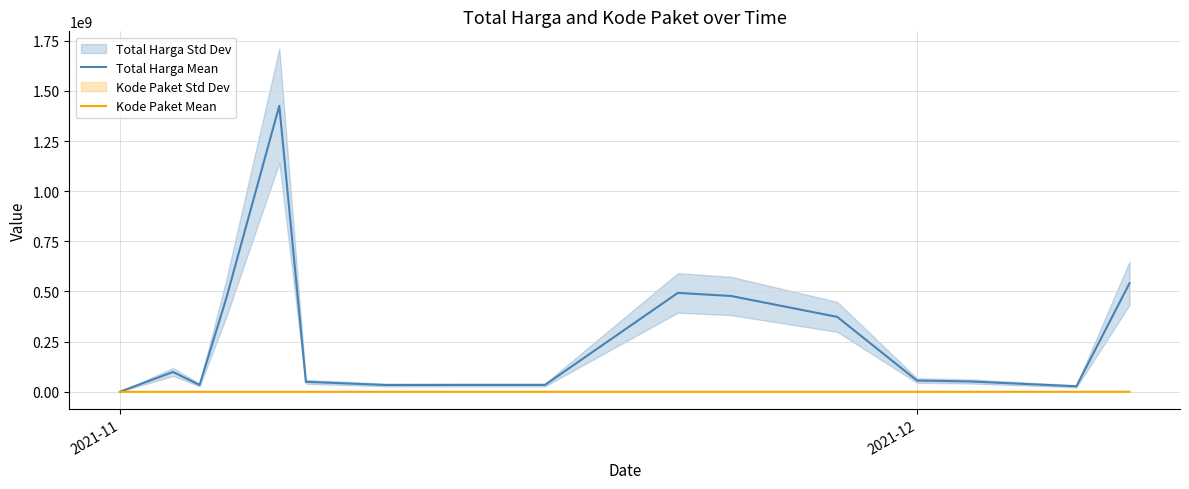

Reading left to right, list all the values displayed in this chart.

Total Harga Mean: 333600	98772570	34000000	464002100	1425867900	49730040	34000000	34292000	493000000	477600000	373404000	56152800	51601000	27412000	541071000
Kode Paket Mean: 464	5449	8530	13652	16823	17509	27891	40112	55826	70453	91101	103541	117783	128516	139817